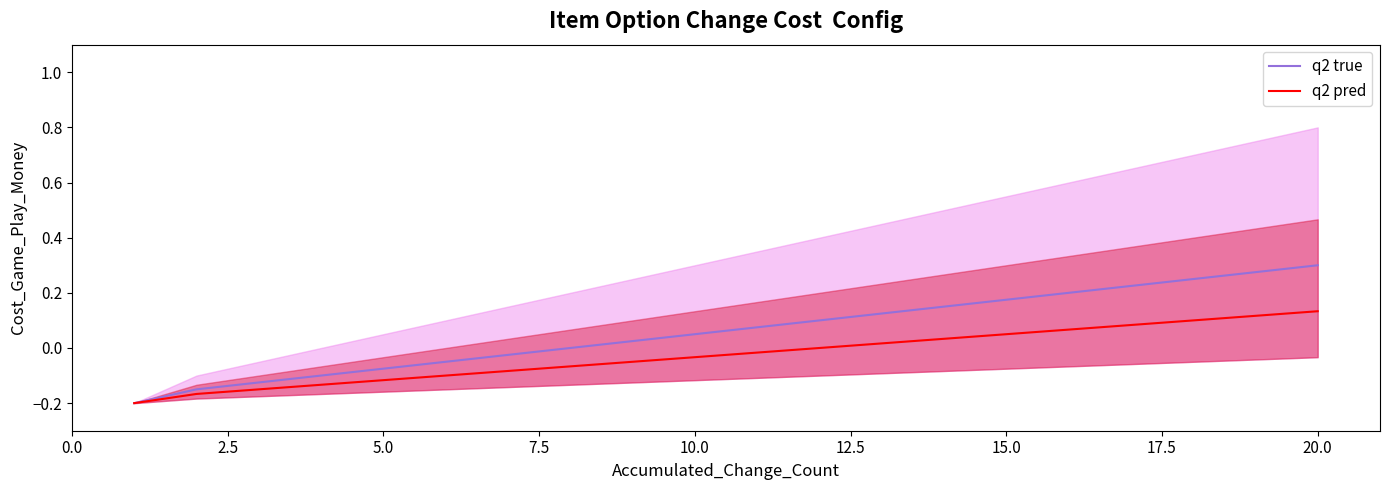

Is the value of q2 true at 17.5 greater than the value of q2 pred at 15.0?

Yes